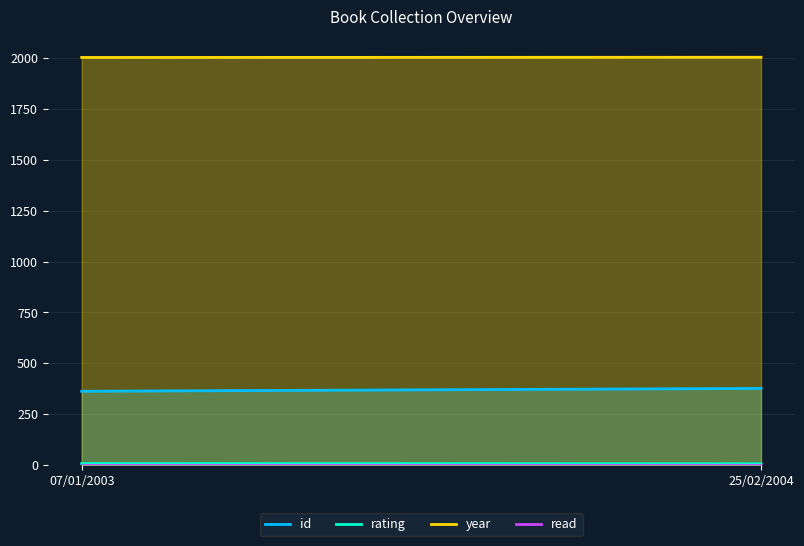

What is the greatest value displayed?

2004